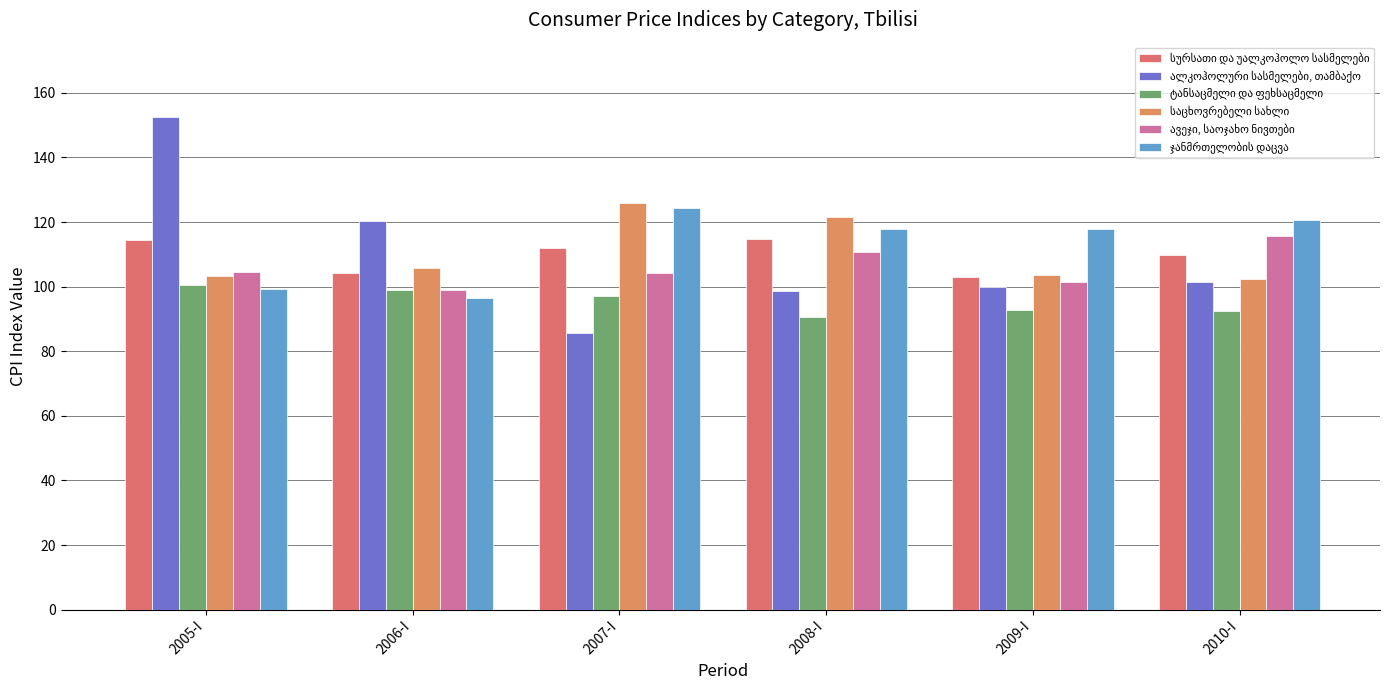

At how many categories does at least one series exceed 112?

6